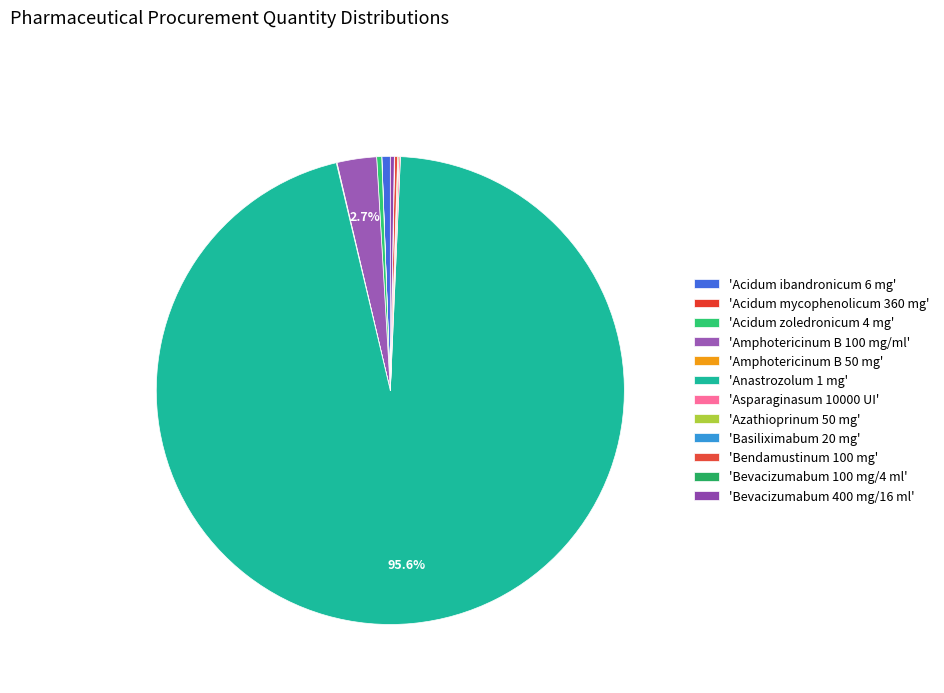

How many slices are in this pie chart?

12